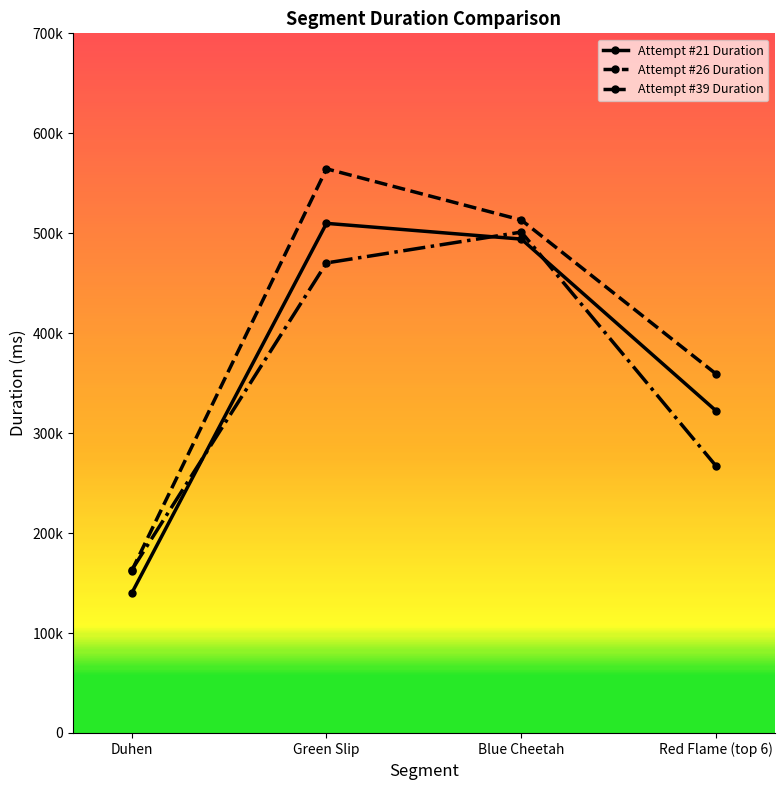

What position from the right is Duhen?

4